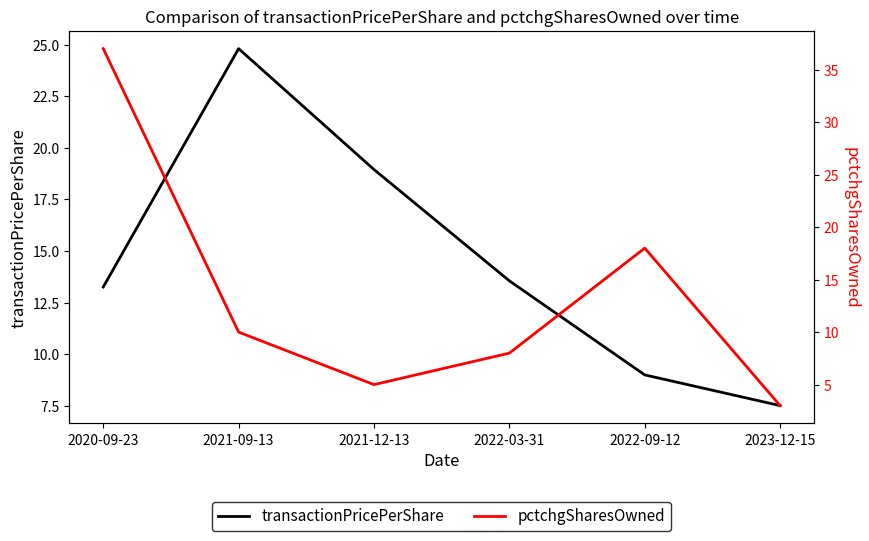

Where is the first local minimum for pctchgSharesOwned?

2021-12-13